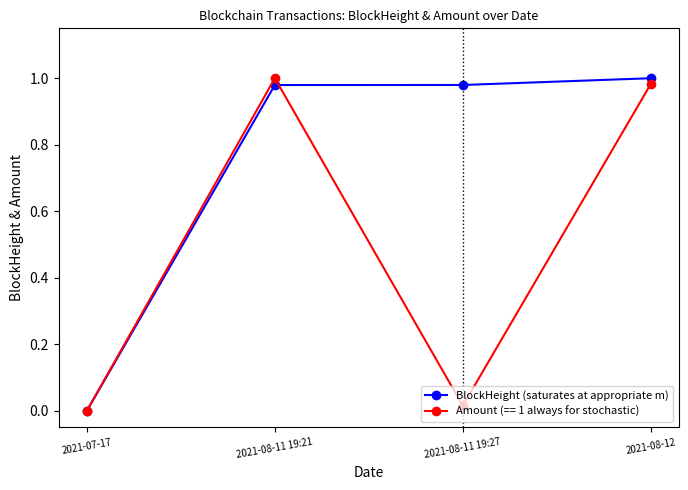

Rank the series by their average value, from lowest to highest.

Amount (== 1 always for stochastic), BlockHeight (saturates at appropriate m)